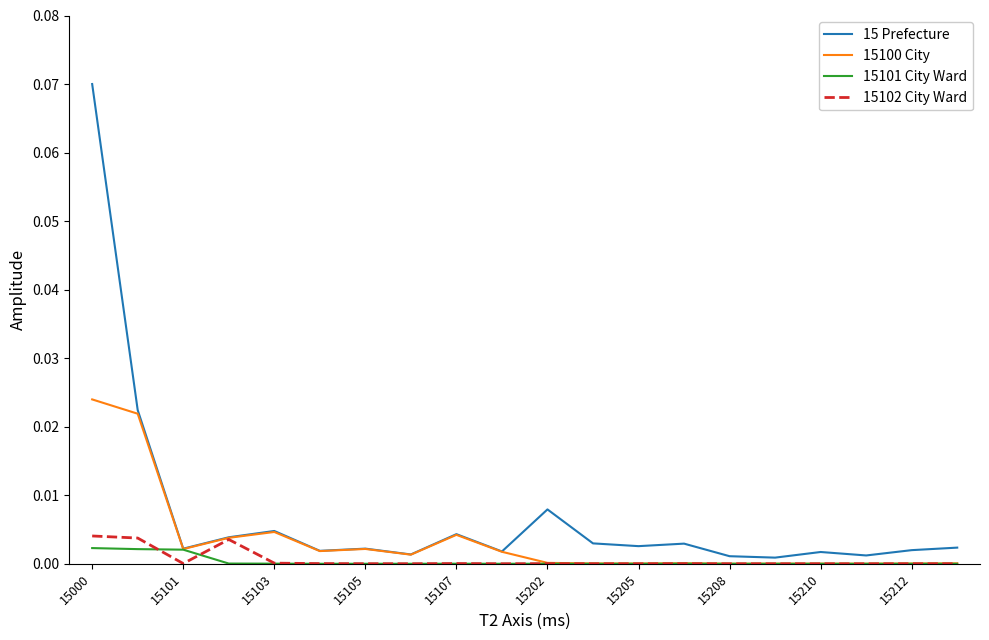

How many lines are shown in the chart?

4